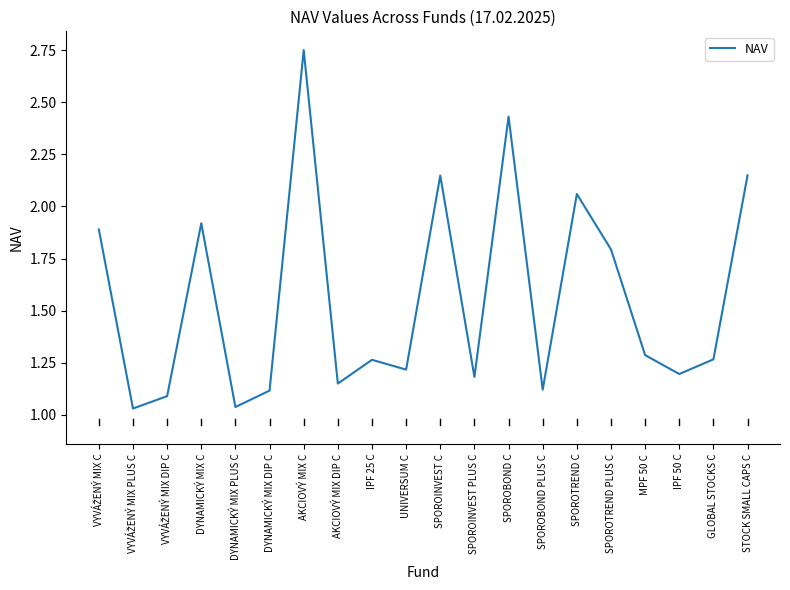

At which category does the data reach its first local peak?

DYNAMICKÝ MIX C